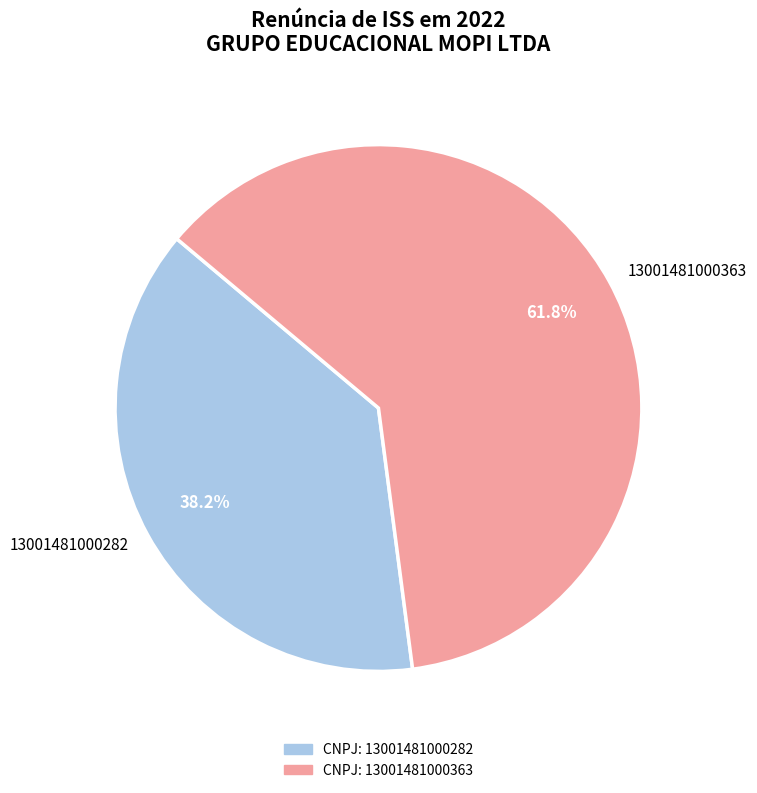

To the nearest percent, what is the difference between the largest and smallest slice percentages?

24%